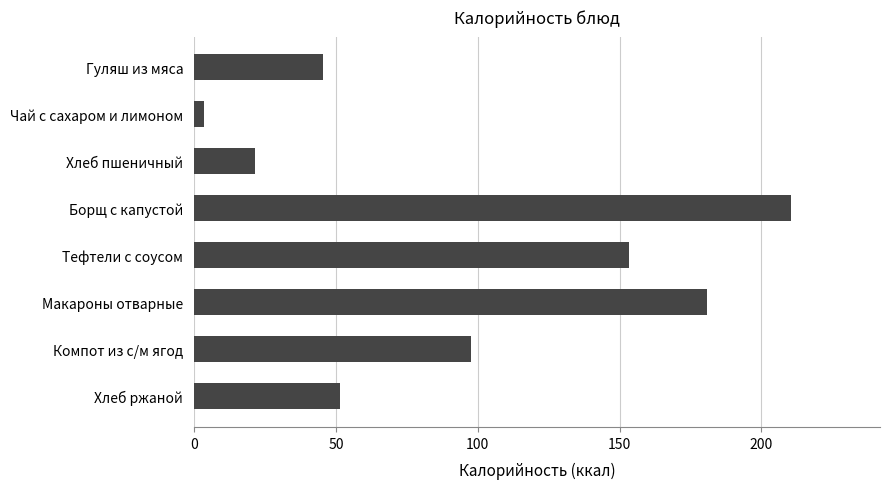

What is the value of the 1st bar from the top?

45.5